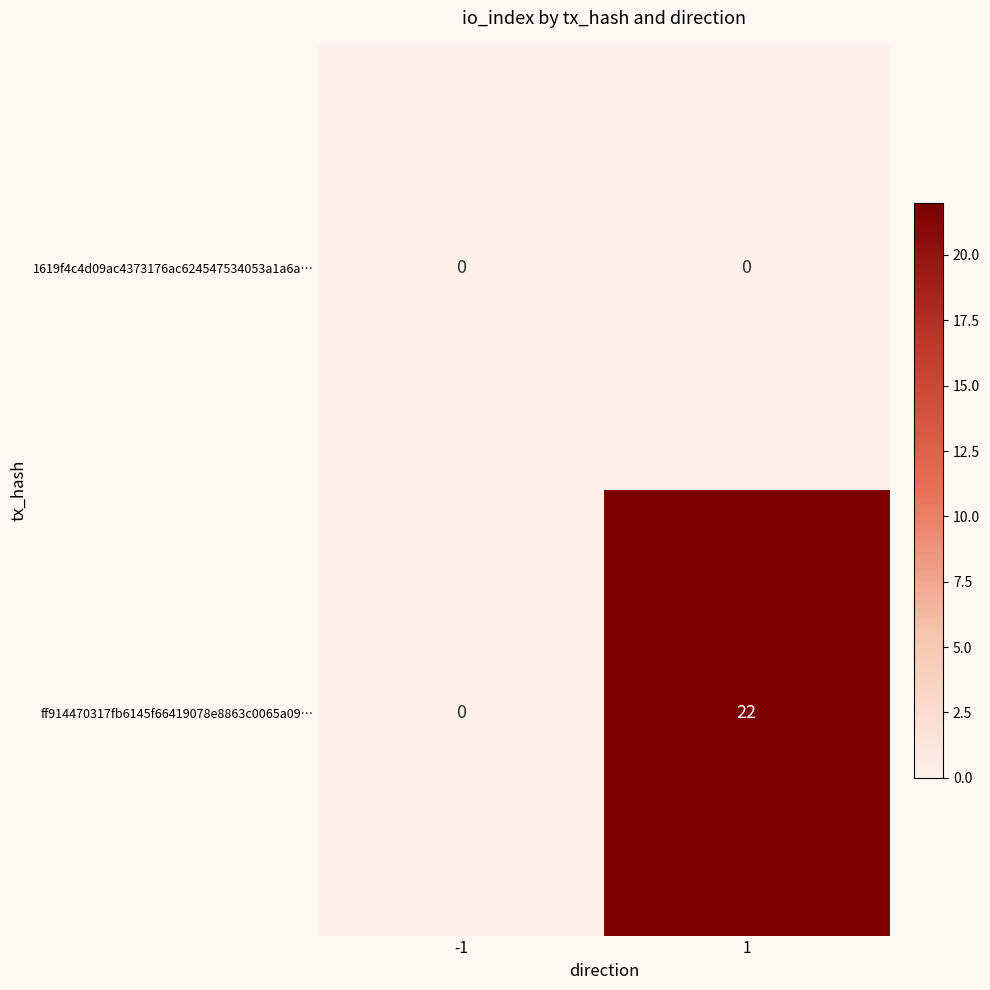

Which category has the highest value across all series?

1